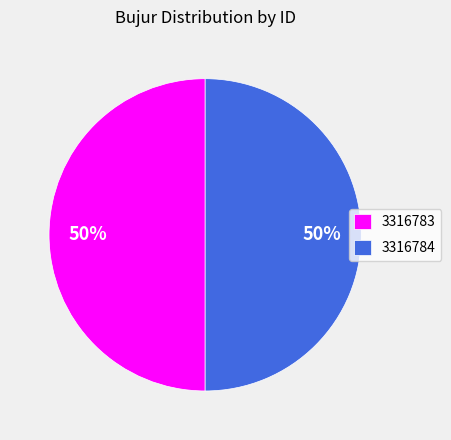

True or false: 3316784 accounts for 50% of the total.

True